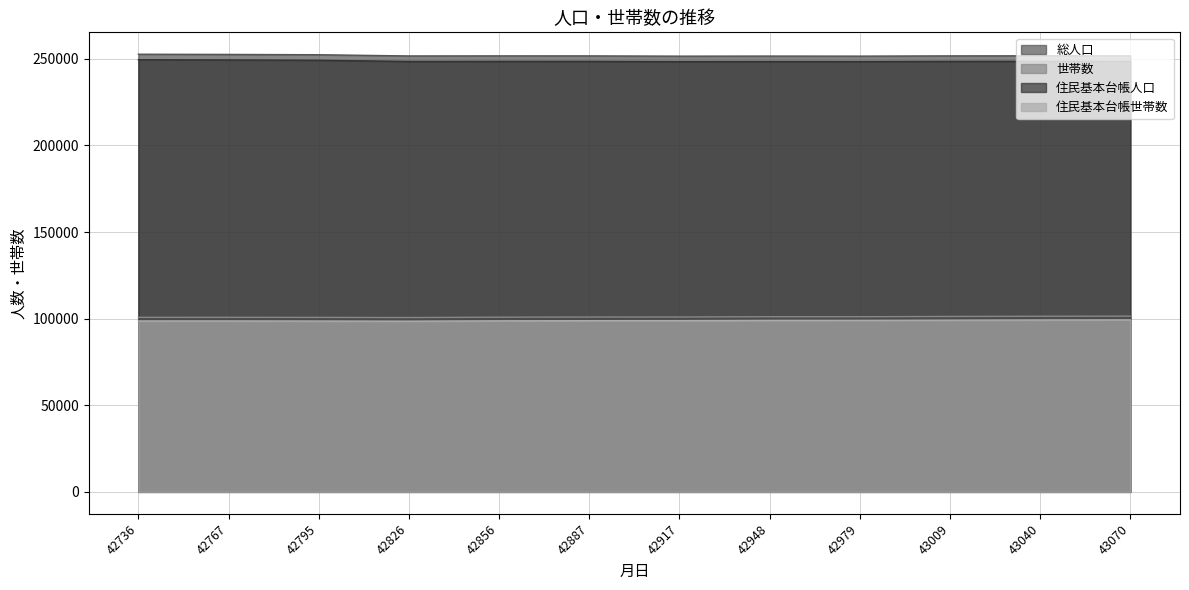

Between 42856 and 42887, which series saw the biggest shift?

世帯数